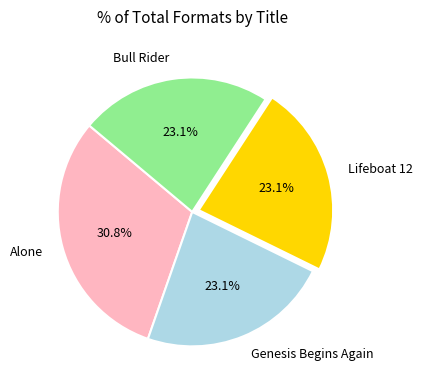

To the nearest percent, what is the average slice percentage?

25%